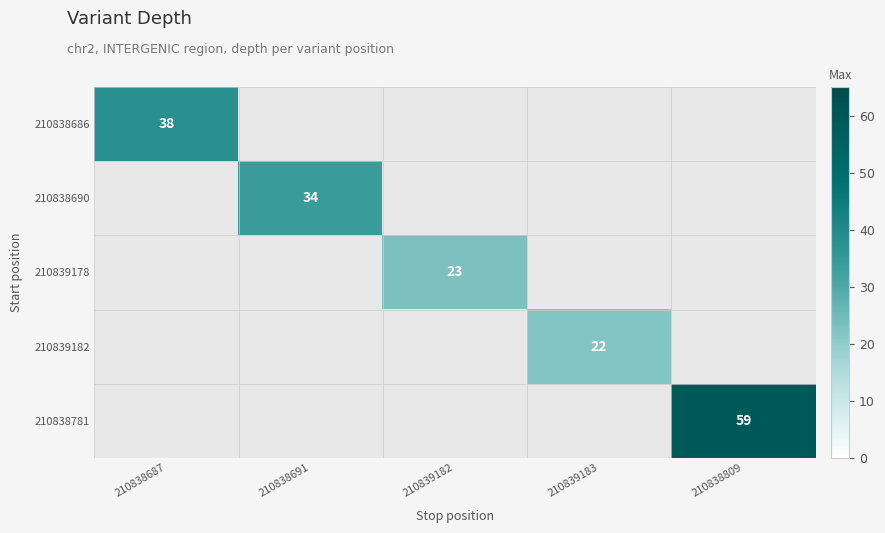

The value of 210839182 at 210839183 is 22. True or false?

True